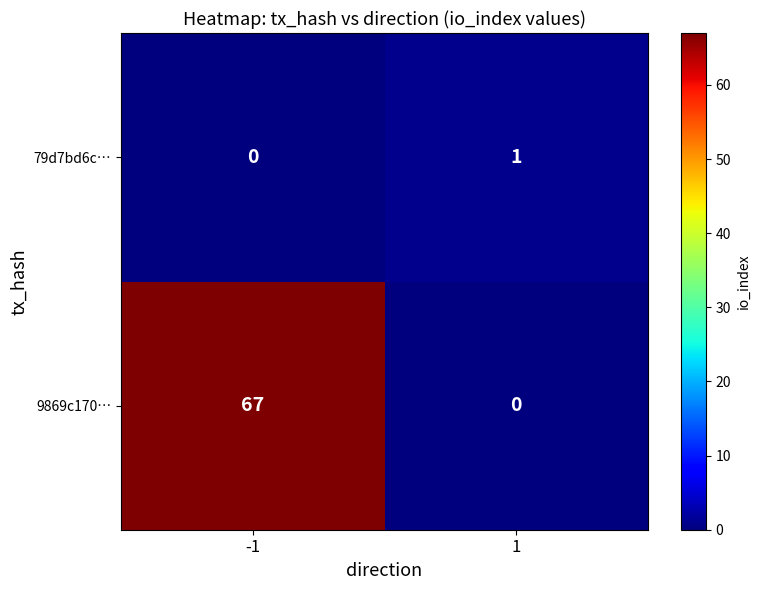

Reading left to right, what are all the values shown in this chart?

79d7bd6c…: -1=0	1=1
9869c170…: -1=67	1=0